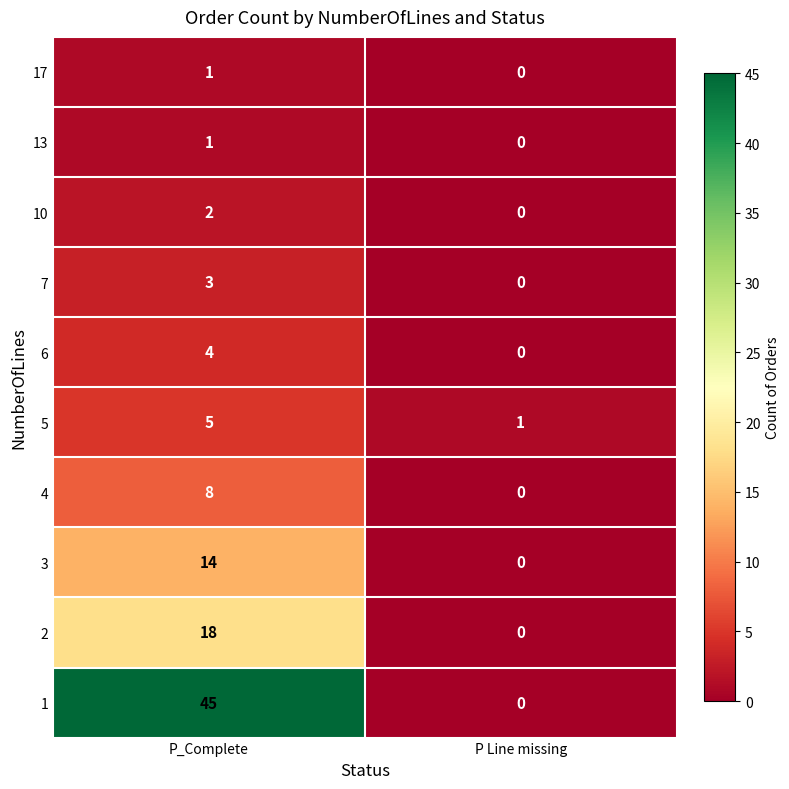

The value of 10 at P Line missing is 0. True or false?

True